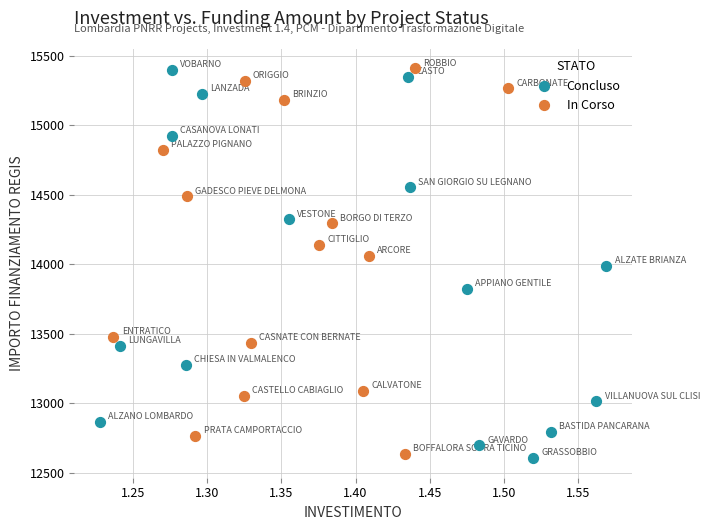

Which series has the widest spread of Y values?

Concluso